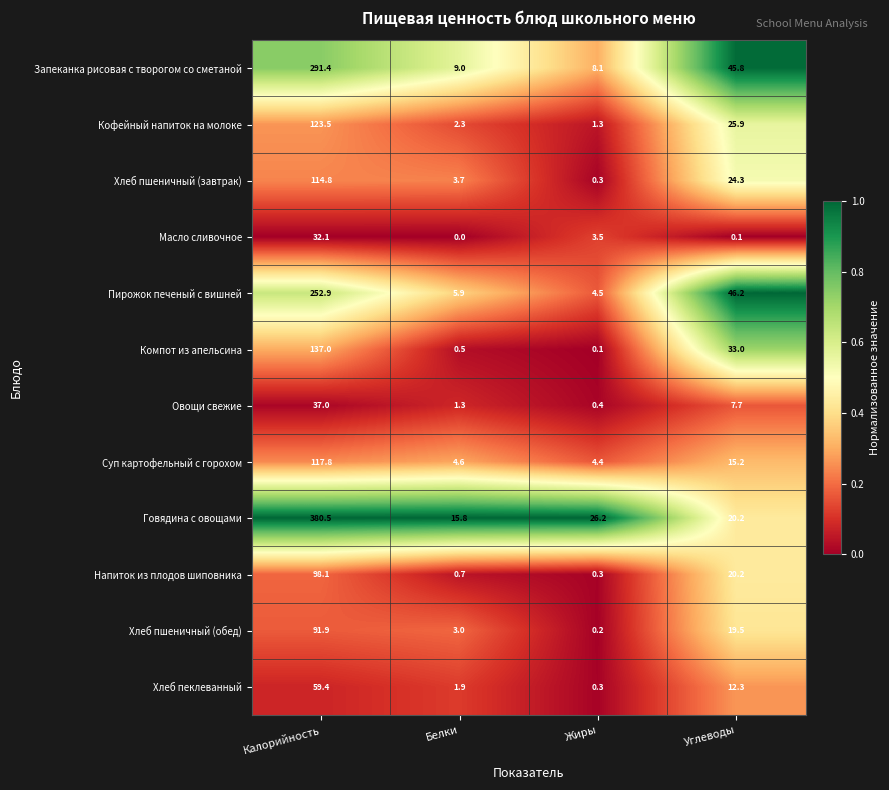

Which series has the widest spread of values?

Говядина с овощами